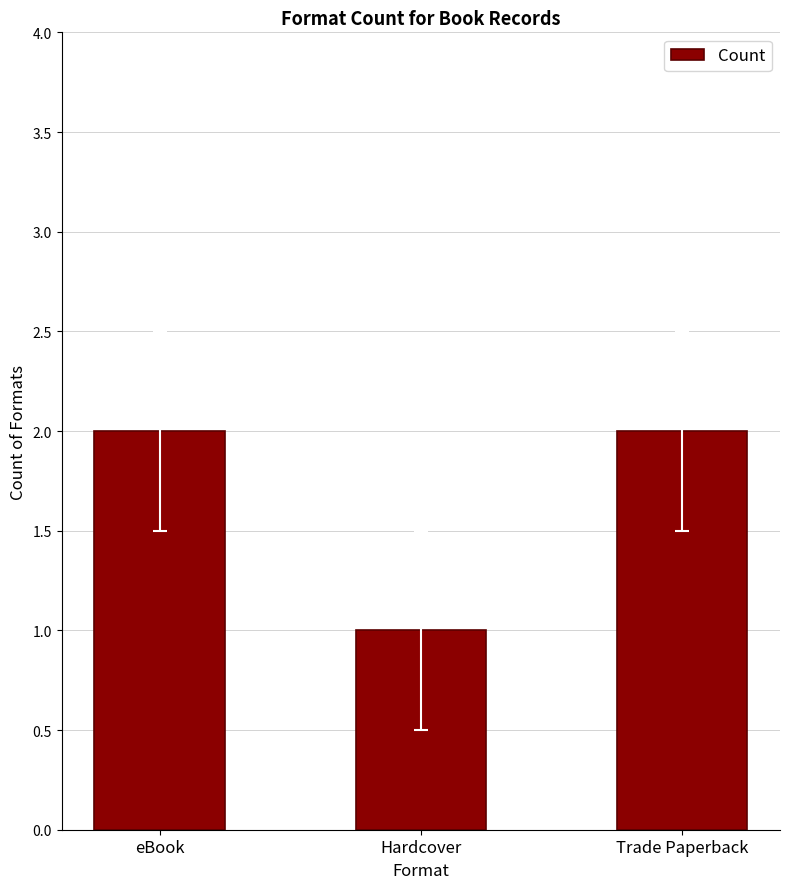

What is the greatest value displayed?

2